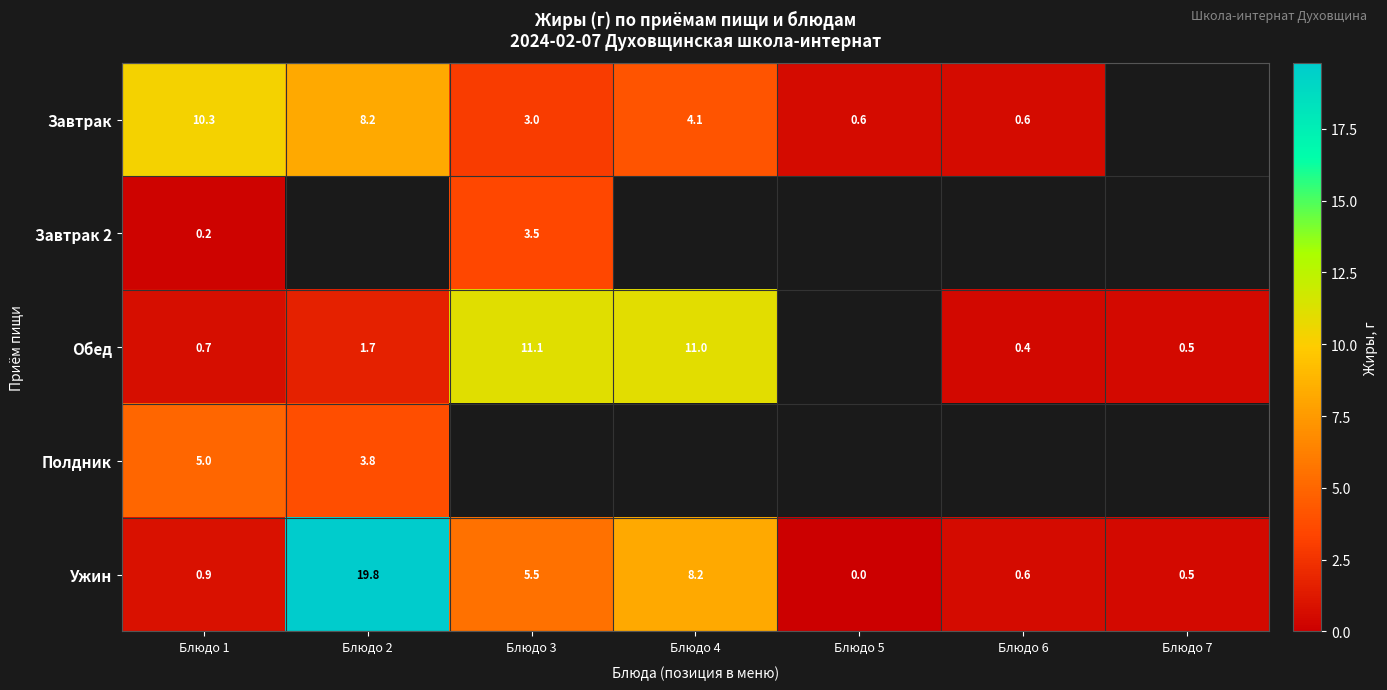

What is the difference between the Ужин values at Блюдо 1 and Блюдо 4?

7.3